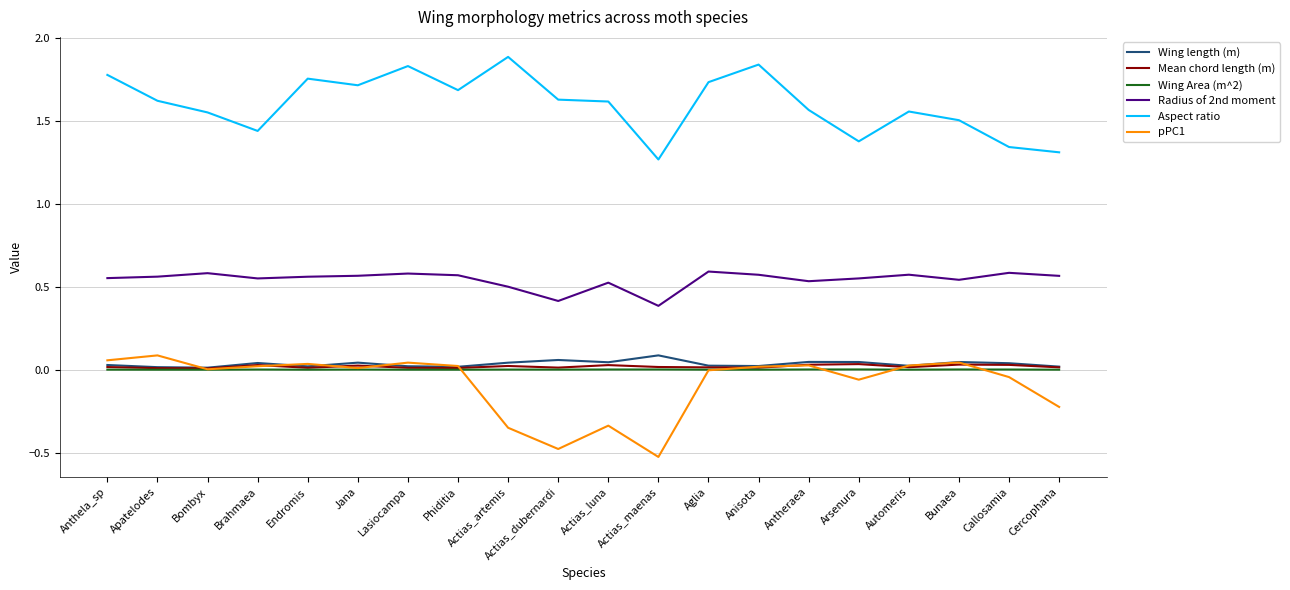

Which label corresponds to the smallest value in the chart?

Actias_maenas